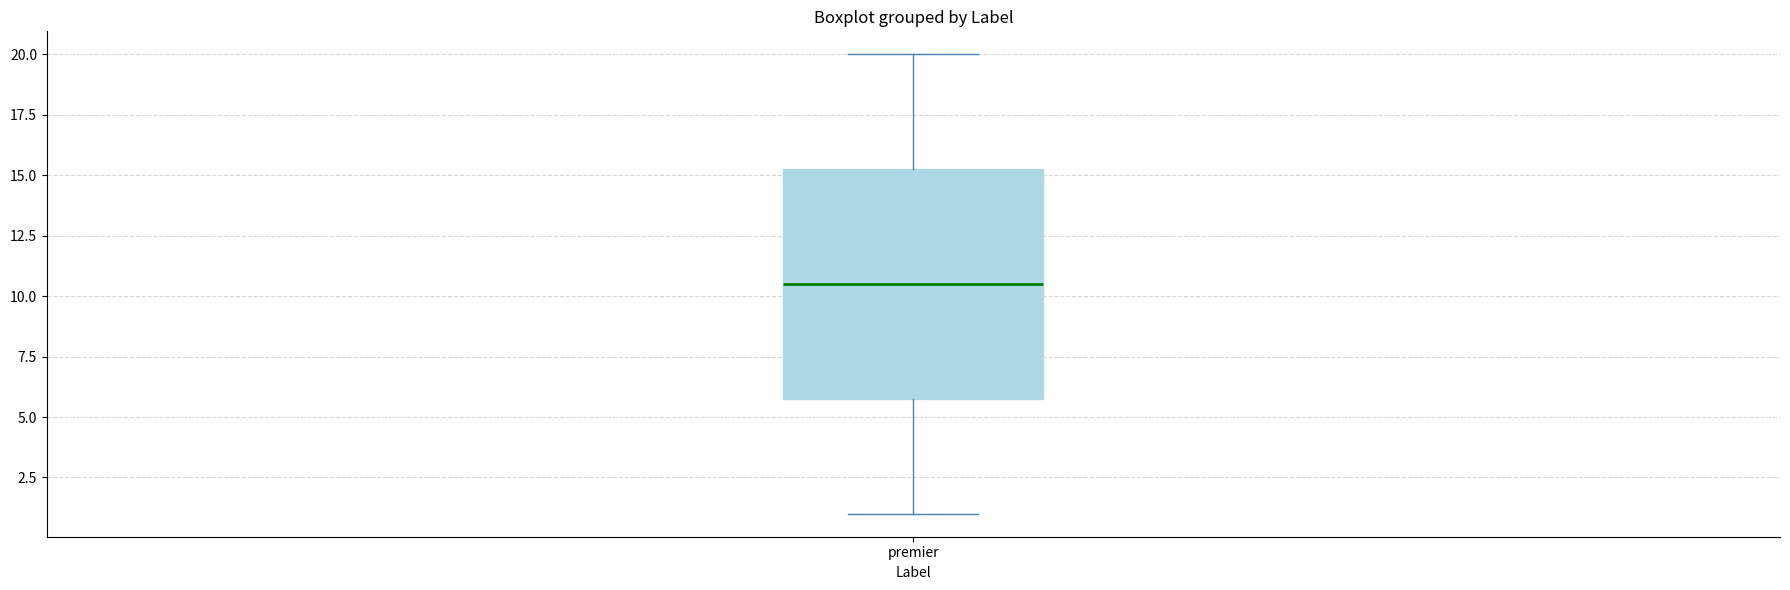

Read this box plot against the y-axis: the position of the median line, the range covered by the box, and the ends of both whiskers. The values are not printed on the chart, so give them approximately, as read against the axis.

median 10.5, box 6.0 to 15.5, whiskers 1.0 to 20.0